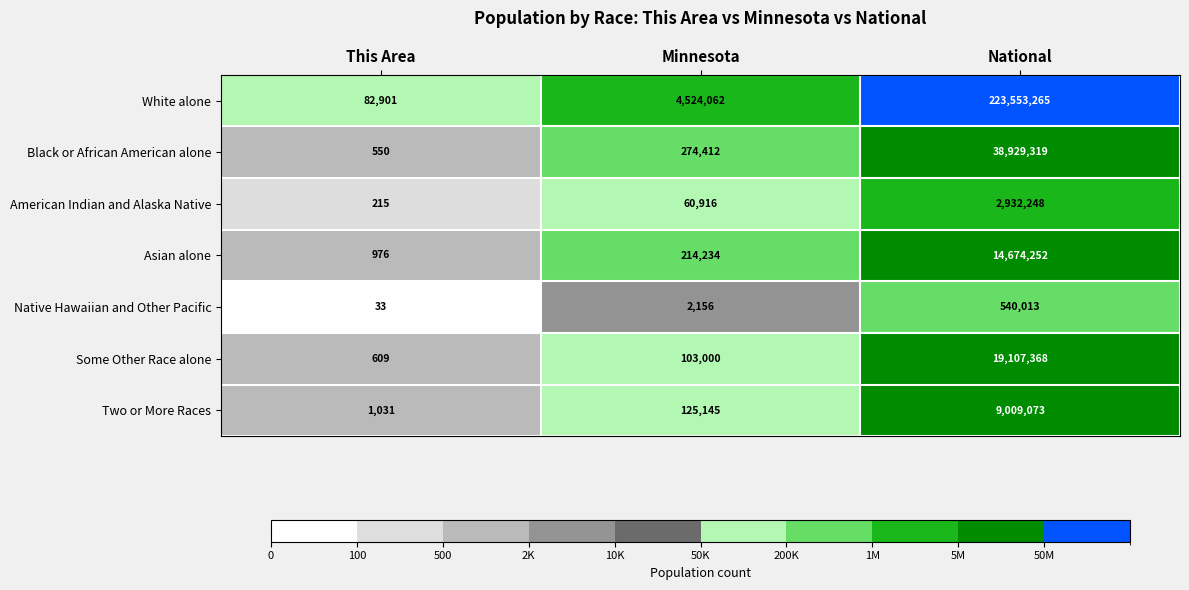

Which series has the largest range (max minus min)?

White alone